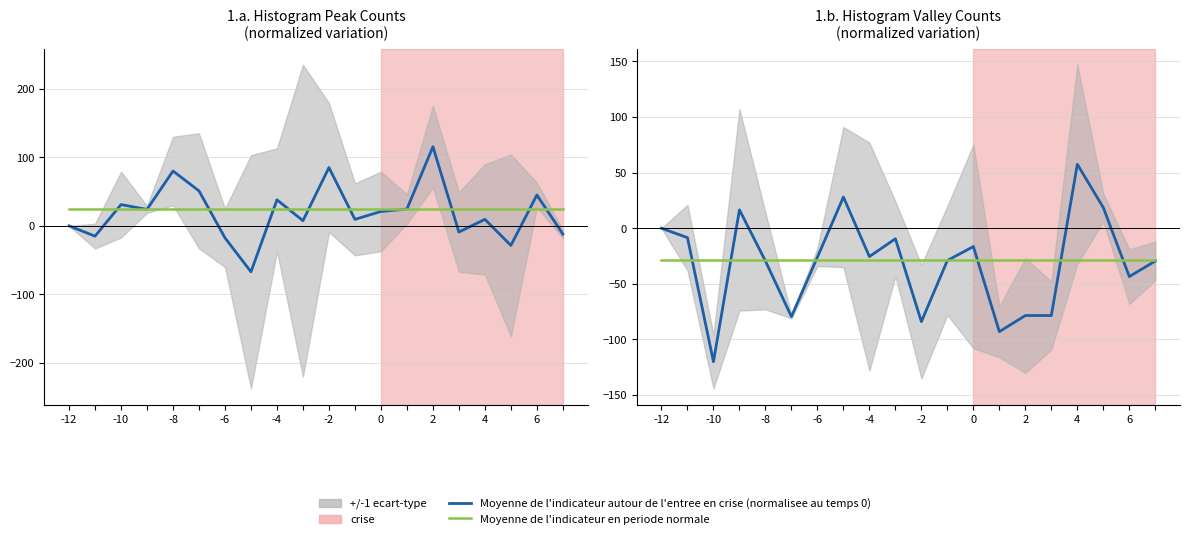

How many intersections are there between Moyenne de l'indicateur autour de l'entree en crise and Moyenne de l'indicateur en periode normale?

9